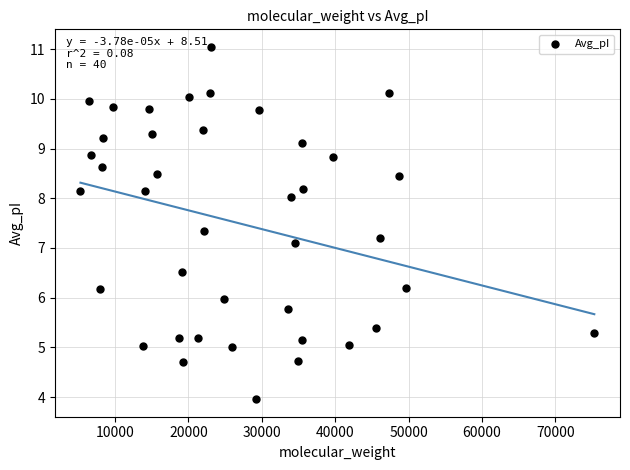

What Y value in the scatter plot is closest to 7?

7.1